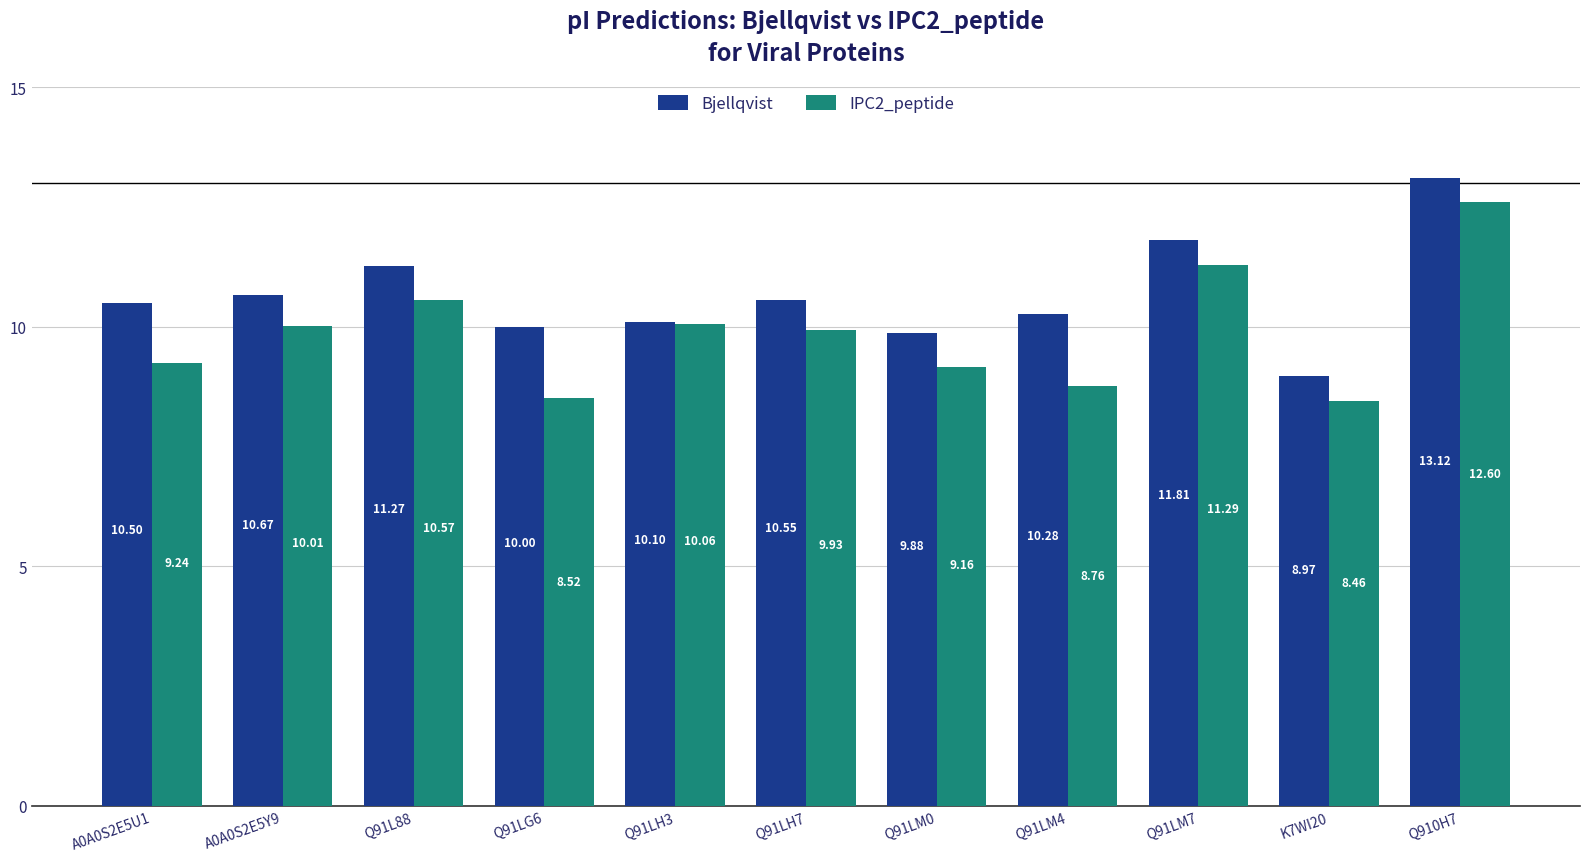

How many bars are there in each group?

2